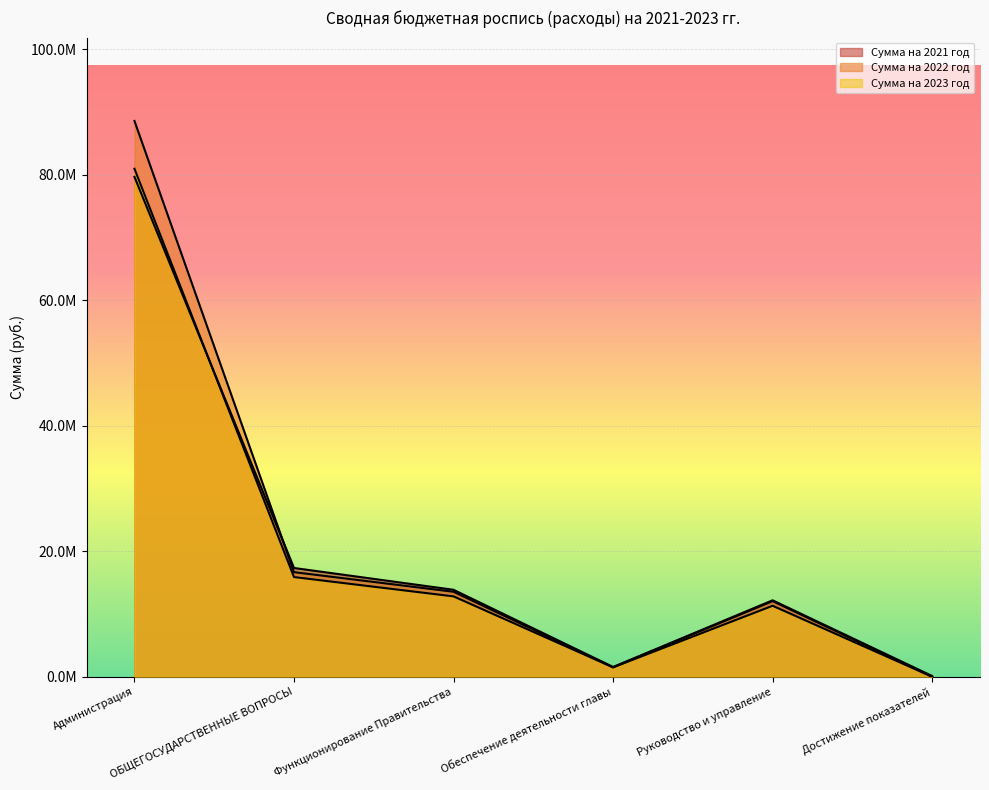

How many data points in Сумма на 2023 год are above 12806489?

2